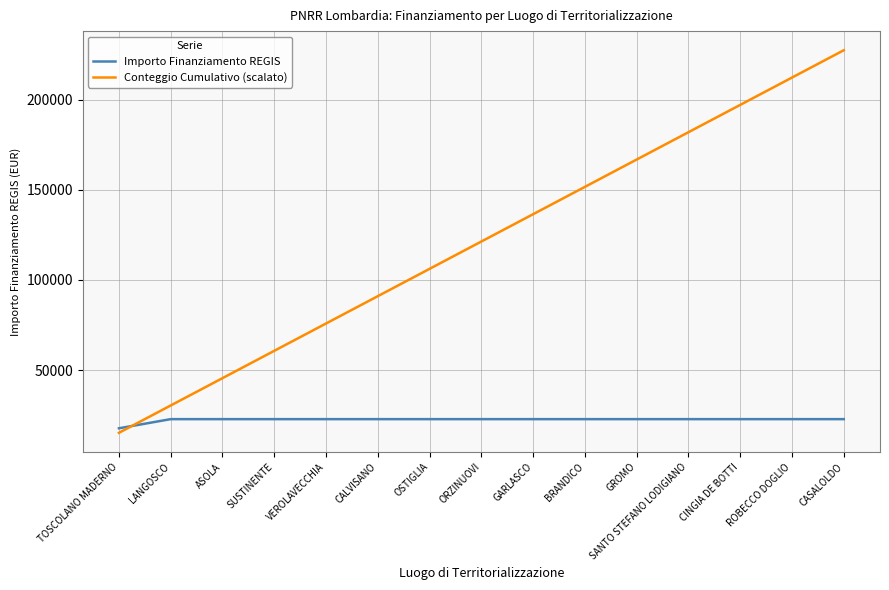

What is the lowest value of the Importo Finanziamento REGIS series?

17674.8